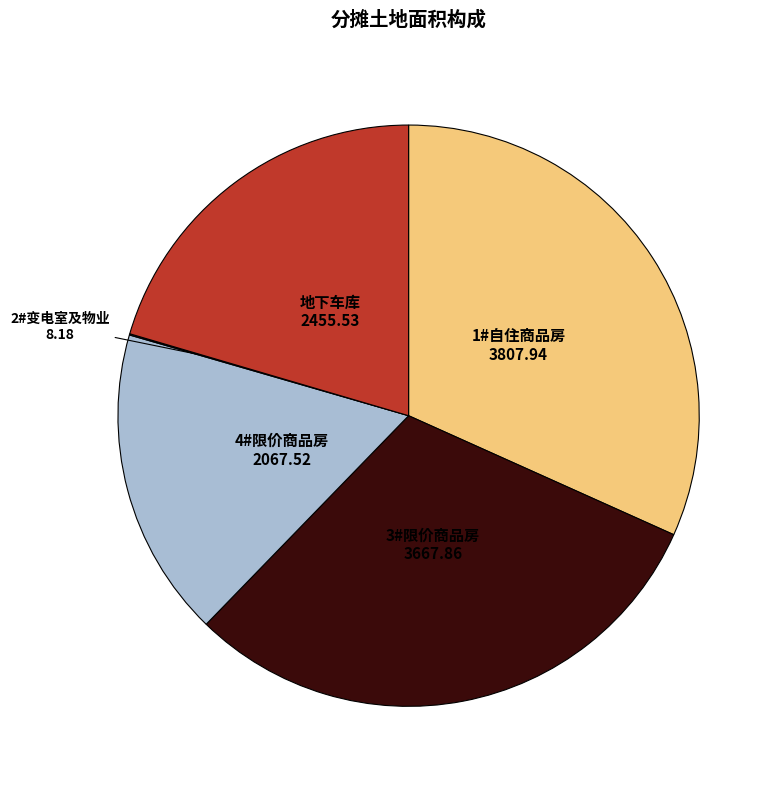

Is the sum of 3#限价商品房 and 地下车库 greater than half?

Yes